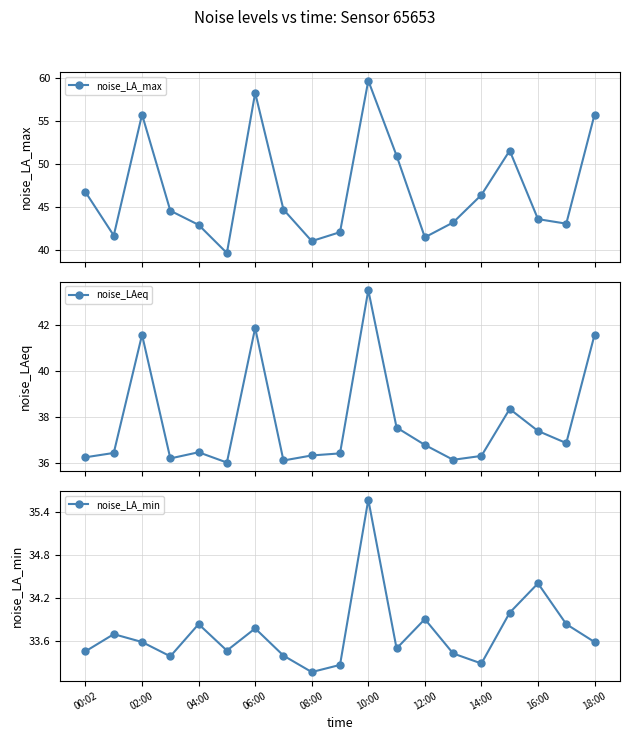

Reading right to left, list all the values displayed in this chart.

noise_LA_max: 55.7	43.0	43.5	51.5	46.4	43.1	41.4	50.9	59.7	42.0	41.0	44.7	58.2	39.6	42.9	44.5	55.7	41.6	46.7
noise_LAeq: 41.6	36.9	37.4	38.3	36.3	36.1	36.8	37.5	43.5	36.4	36.3	36.1	41.9	36.0	36.5	36.2	41.6	36.4	36.2
noise_LA_min: 33.6	33.8	34.4	34.0	33.3	33.4	33.9	33.5	35.6	33.3	33.2	33.4	33.8	33.5	33.8	33.4	33.6	33.7	33.5